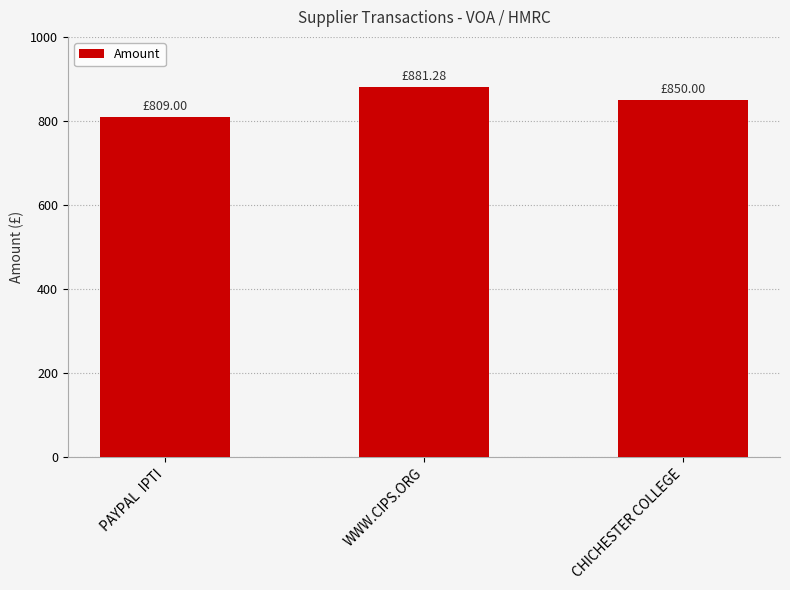

What is the difference between the values at WWW.CIPS.ORG and CHICHESTER COLLEGE?

31.3